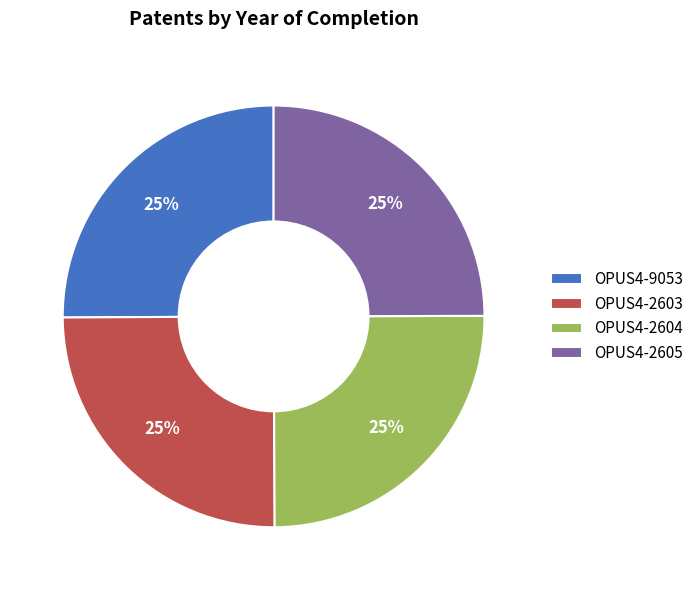

Is it true that OPUS4-2604 is 34% of the pie?

False